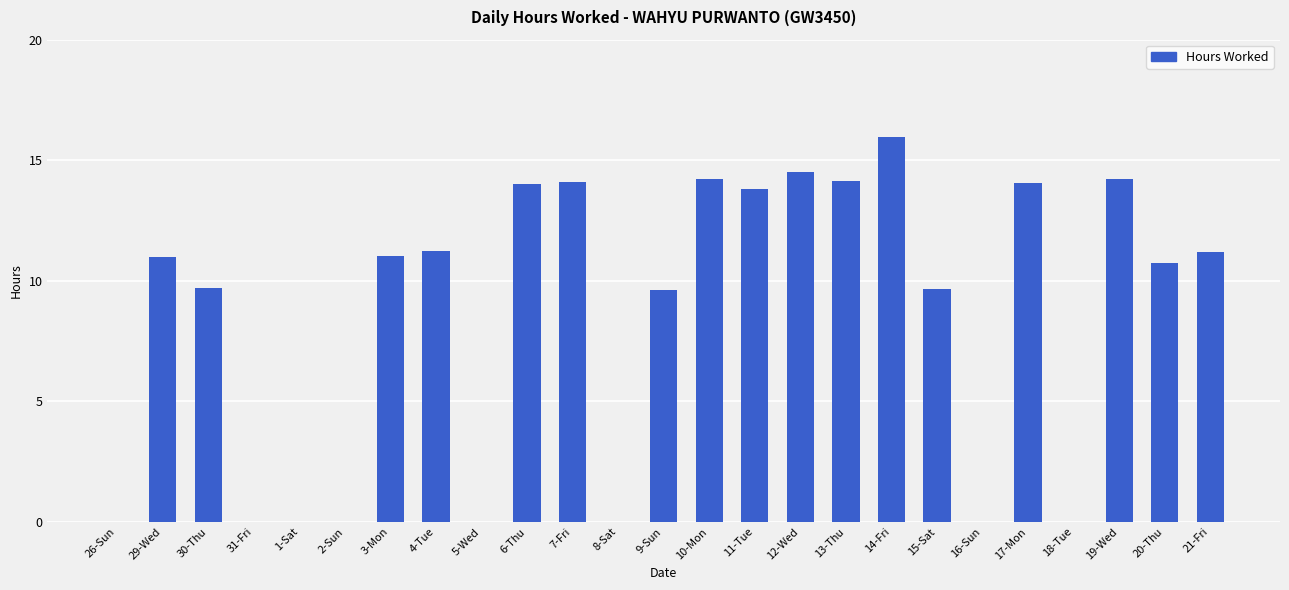

What is the change in value from 30-Thu to 12-Wed?

+4.8